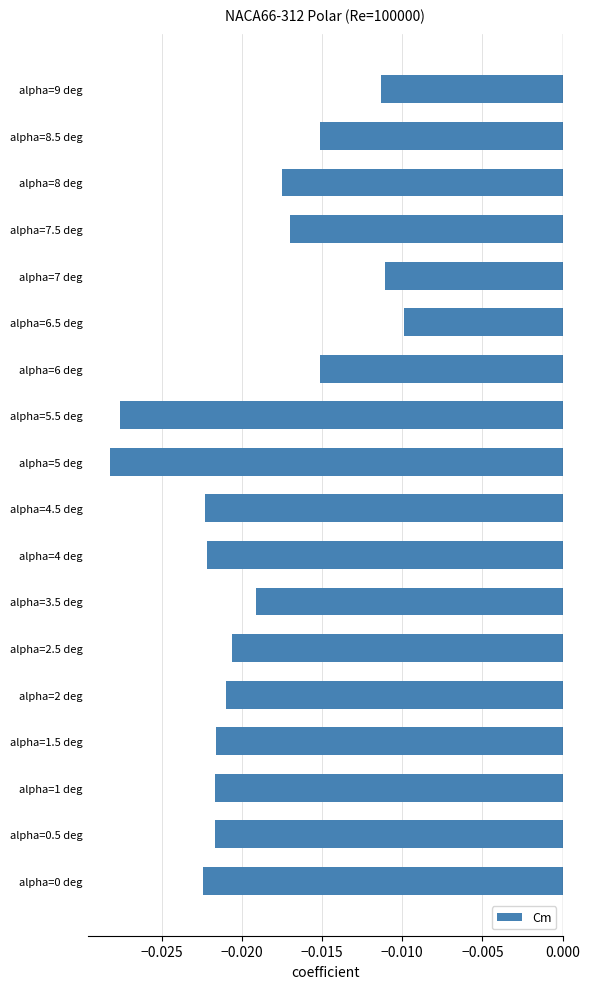

Which has a higher value, alpha=5.5 deg or alpha=6 deg?

alpha=6 deg